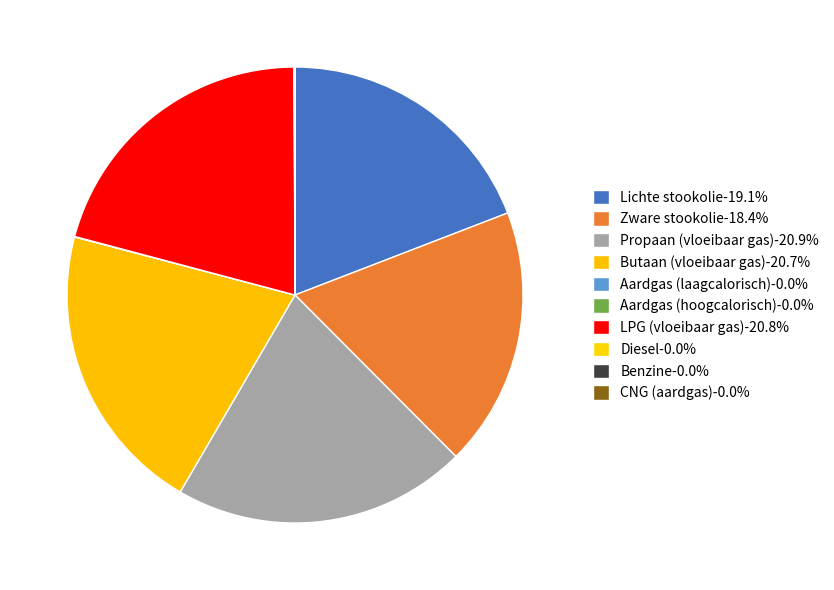

How much of the chart is everything except LPG (vloeibaar gas)?

79.2%